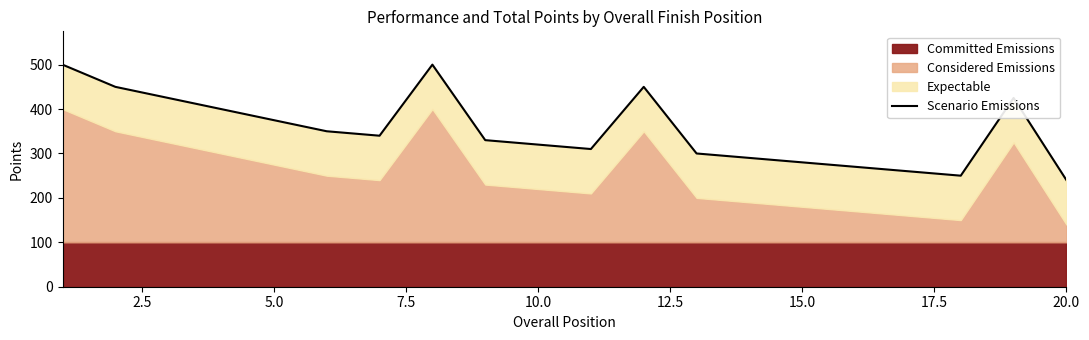

What is the sum of all values?

7065